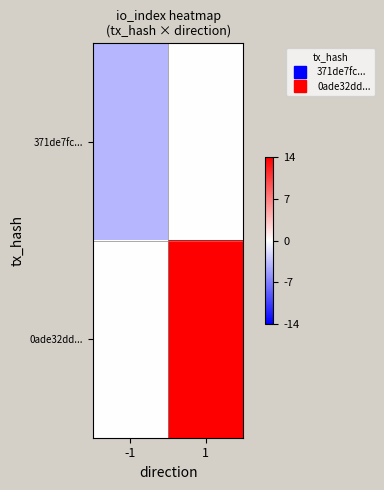

Which series has the largest range (max minus min)?

0ade32dd...